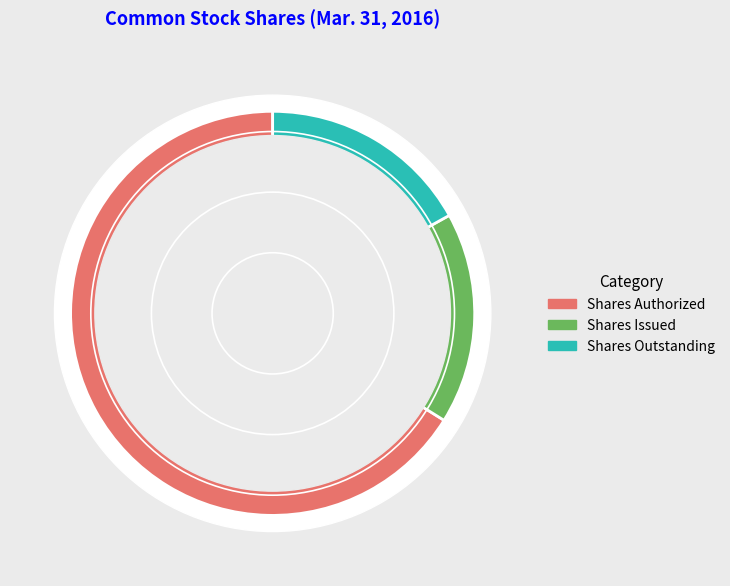

True or false: Shares Outstanding accounts for 17% of the total.

True